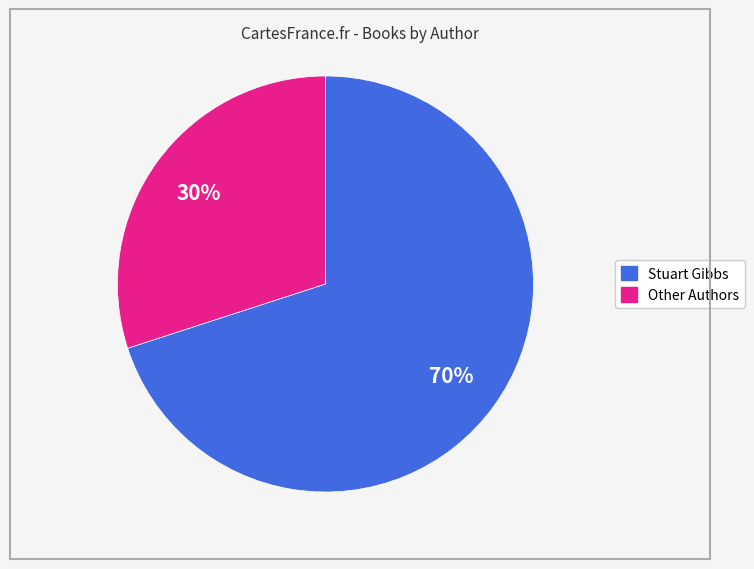

Does any single category account for the majority?

Yes